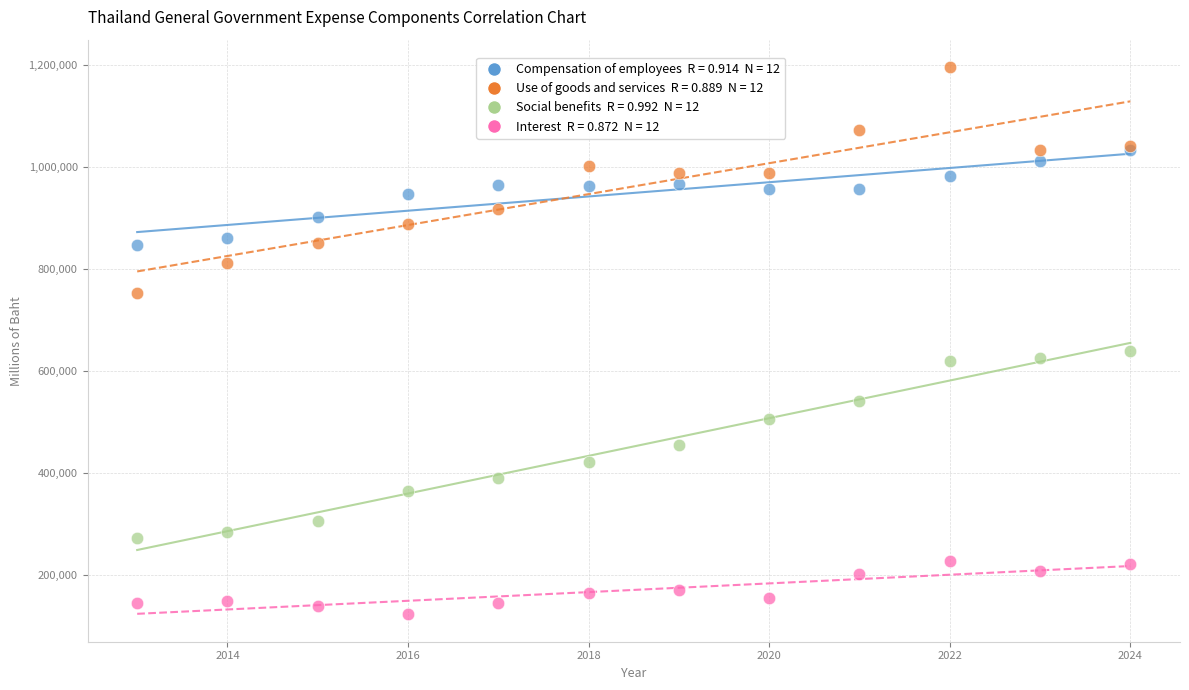

Across all series, what Y value is closest to 658868?

638222.1